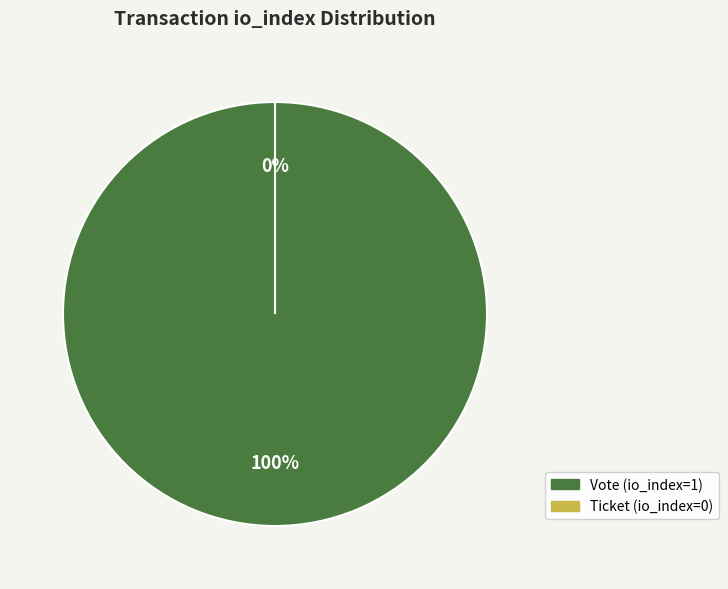

Does any single category account for the majority?

Yes